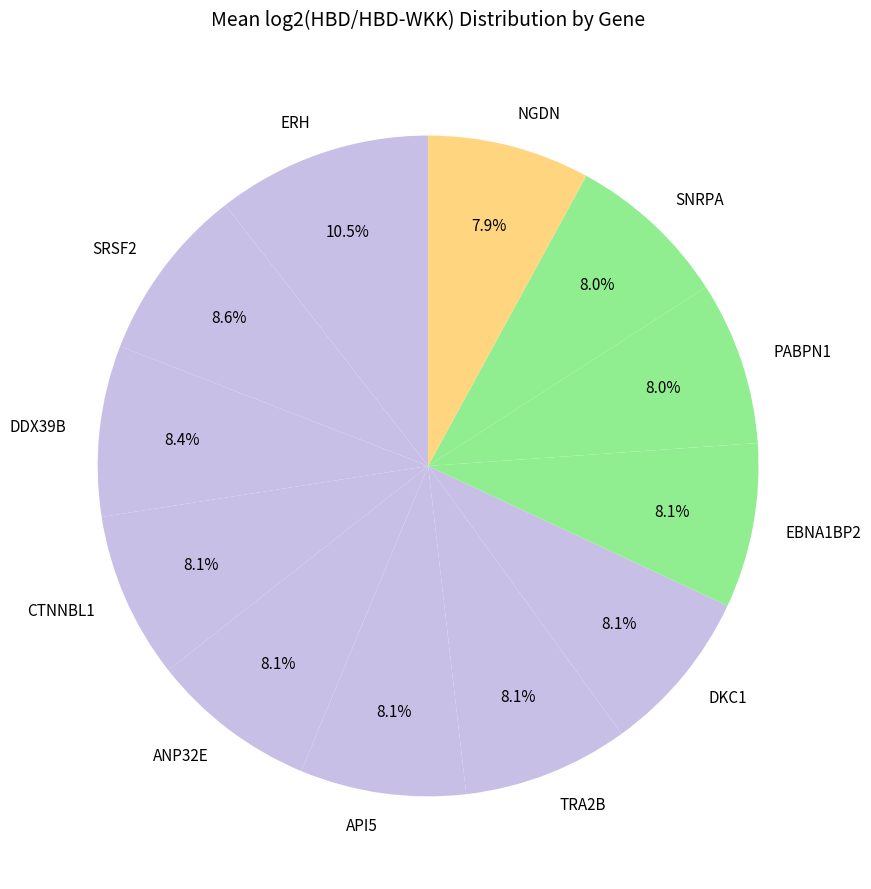

What percentage is the TRA2B slice, to the nearest percent?

8%